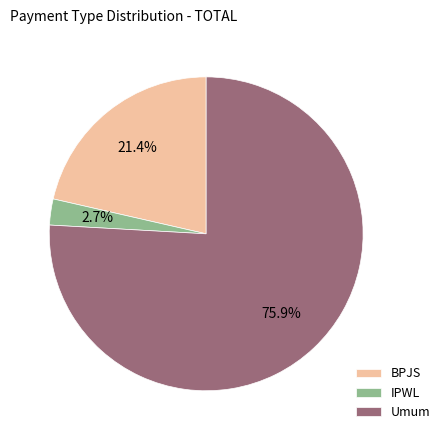

To the nearest percent, what is the combined percentage of IPWL and BPJS?

24%